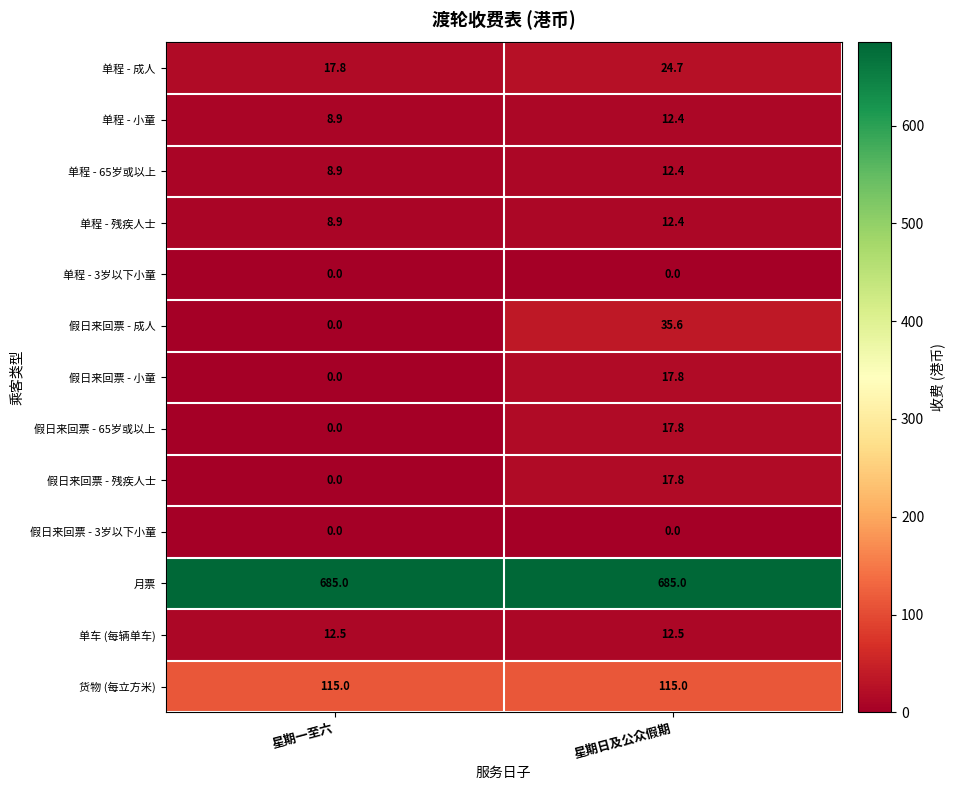

How many series are shown in this chart?

13